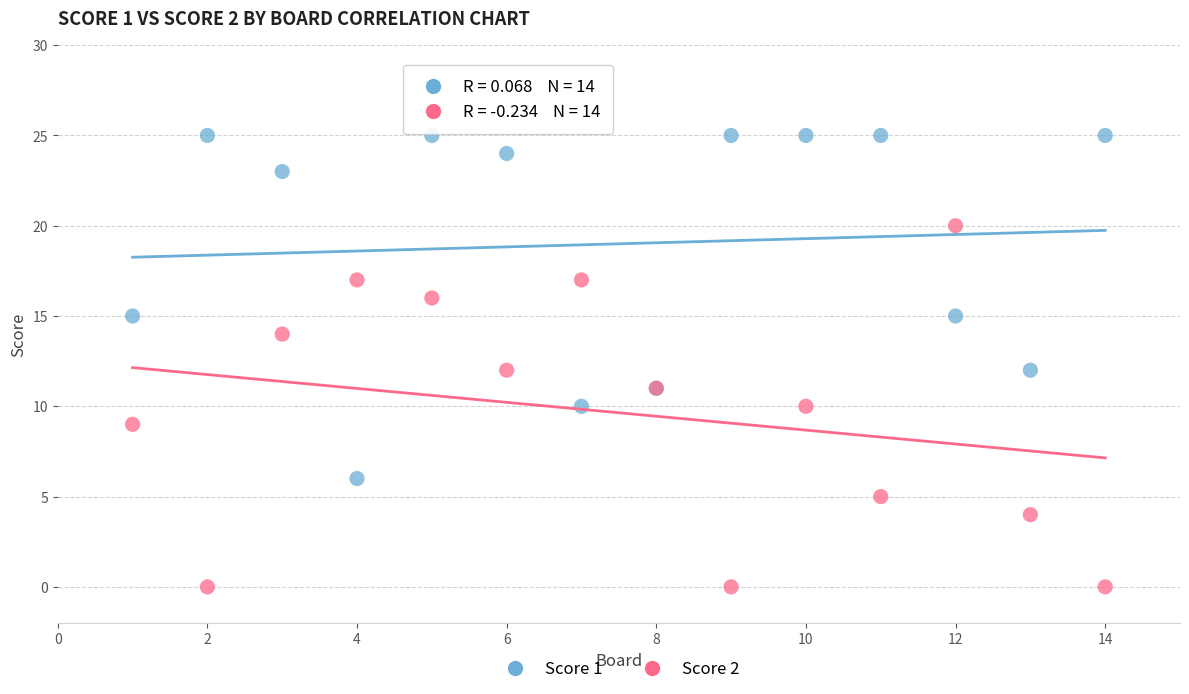

What is the X range (max minus min) for the scatter plot?

13